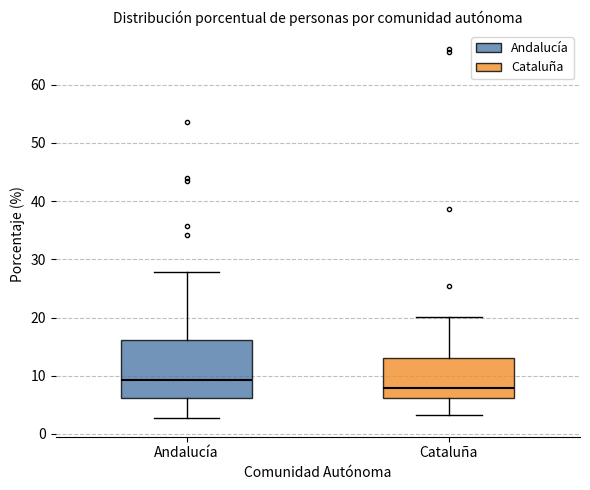

Comparing the boxes themselves (not the whiskers), which one is the tallest?

Andalucía